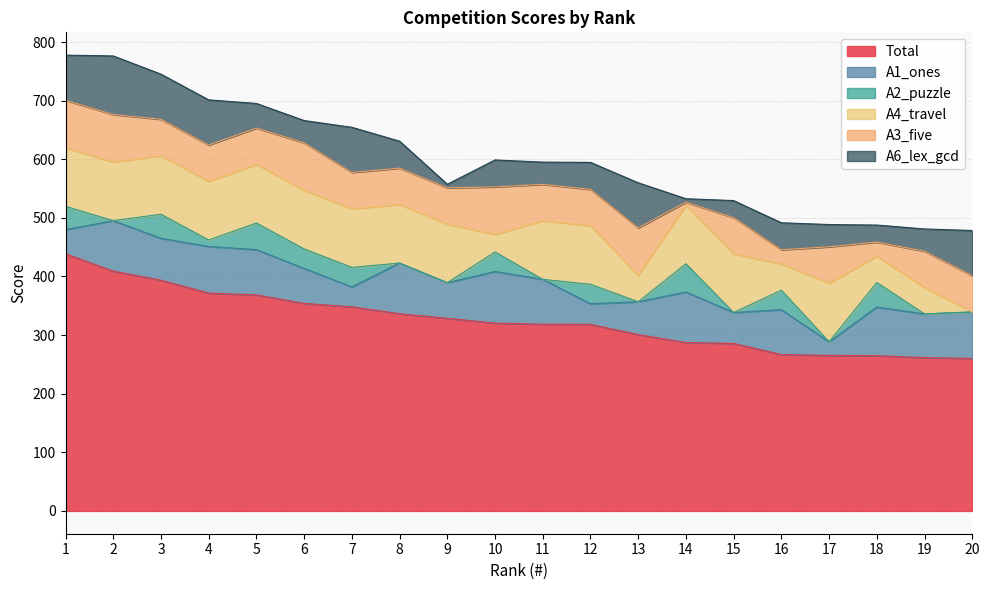

What are all the series names shown in the legend?

Total, A1_ones, A2_puzzle, A4_travel, A3_five, A6_lex_gcd